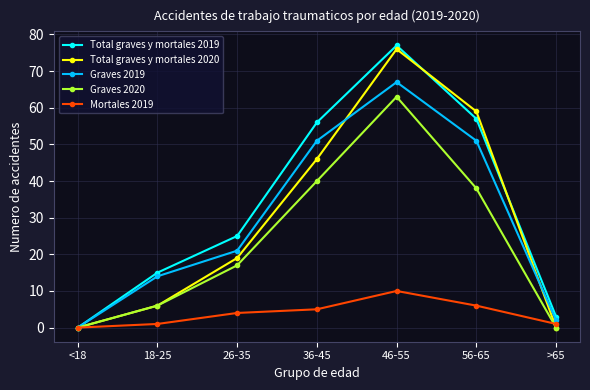

At how many categories does at least one series exceed 50?

3